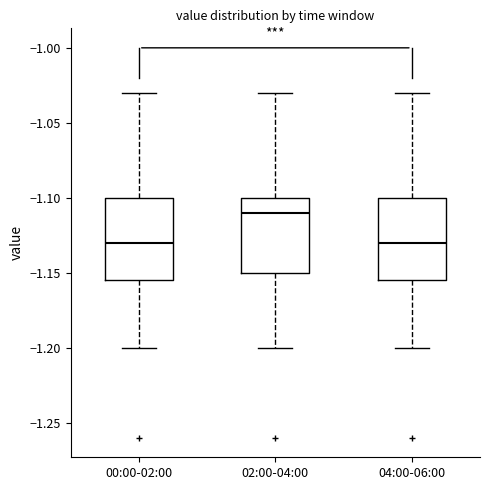

Reading left to right, transcribe this box plot: for each box, give where its median line is, the range the box spans, and where its two whiskers end, as read against the y-axis. The values are not printed on the chart, so give them approximately, as read against the axis.

00:00-02:00: median -1.130, box -1.155 to -1.100, whiskers -1.200 to -1.030
02:00-04:00: median -1.110, box -1.150 to -1.100, whiskers -1.200 to -1.030
04:00-06:00: median -1.130, box -1.155 to -1.100, whiskers -1.200 to -1.030